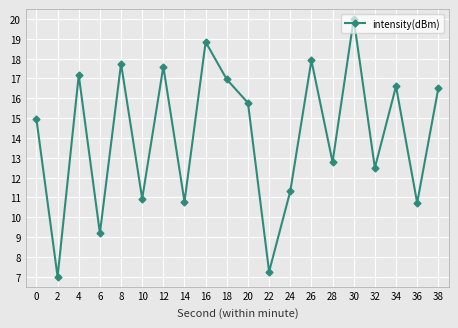

Count the number of data series in this chart.

1